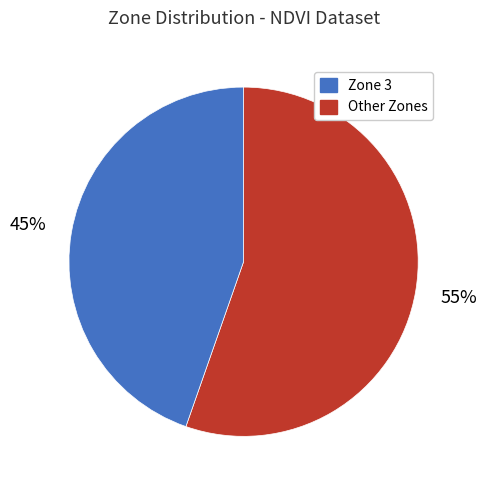

Is there any slice that represents more than half of the pie?

Yes